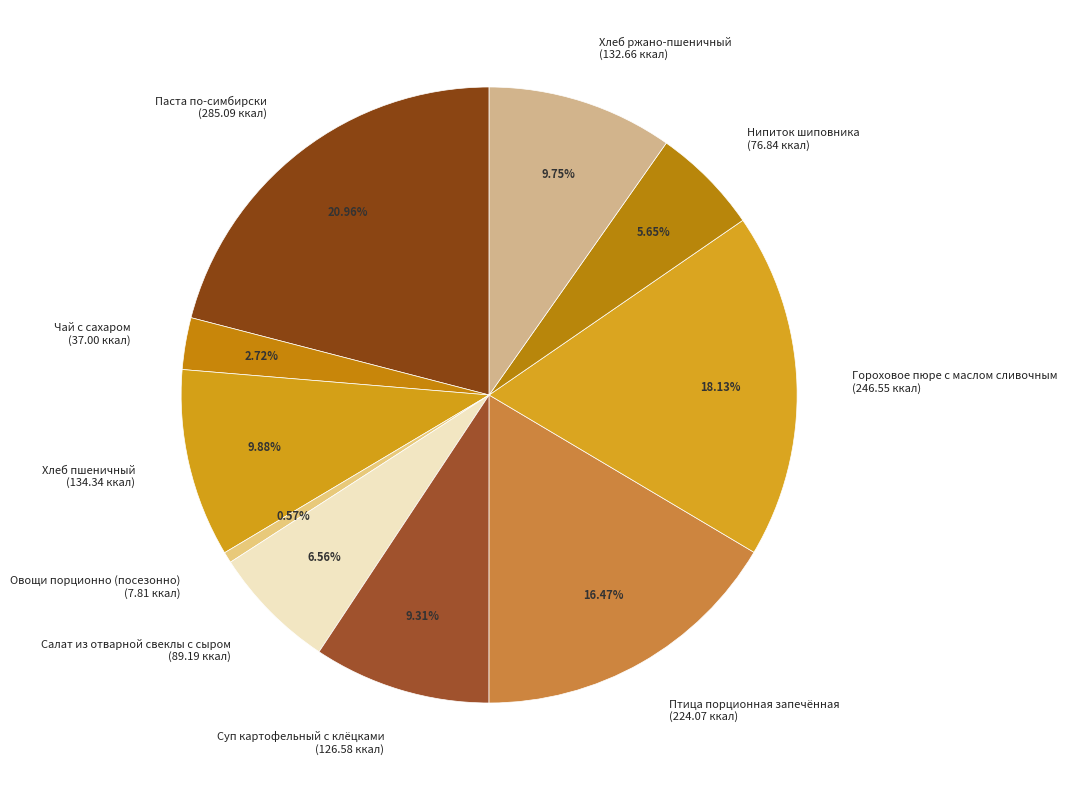

What is the ratio of the value at Нипиток шиповника to the value at Хлеб ржано-пшеничный?

0.6